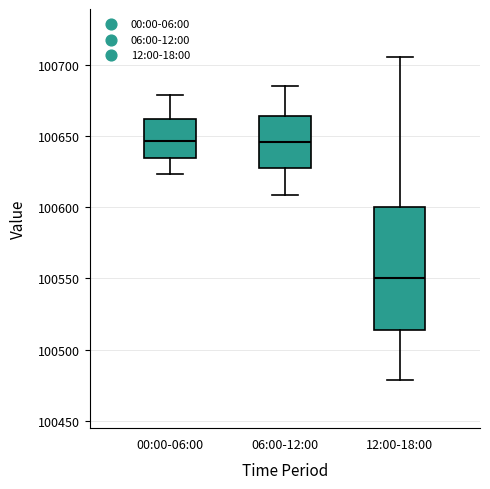

Reading left to right, transcribe this box plot: for each box, give where its median line is, the range the box spans, and where its two whiskers end, as read against the y-axis. The values are not printed on the chart, so give them approximately, as read against the axis.

00:00-06:00: median 100645, box 100635 to 100660, whiskers 100625 to 100680
06:00-12:00: median 100645, box 100630 to 100665, whiskers 100610 to 100685
12:00-18:00: median 100550, box 100515 to 100600, whiskers 100480 to 100705